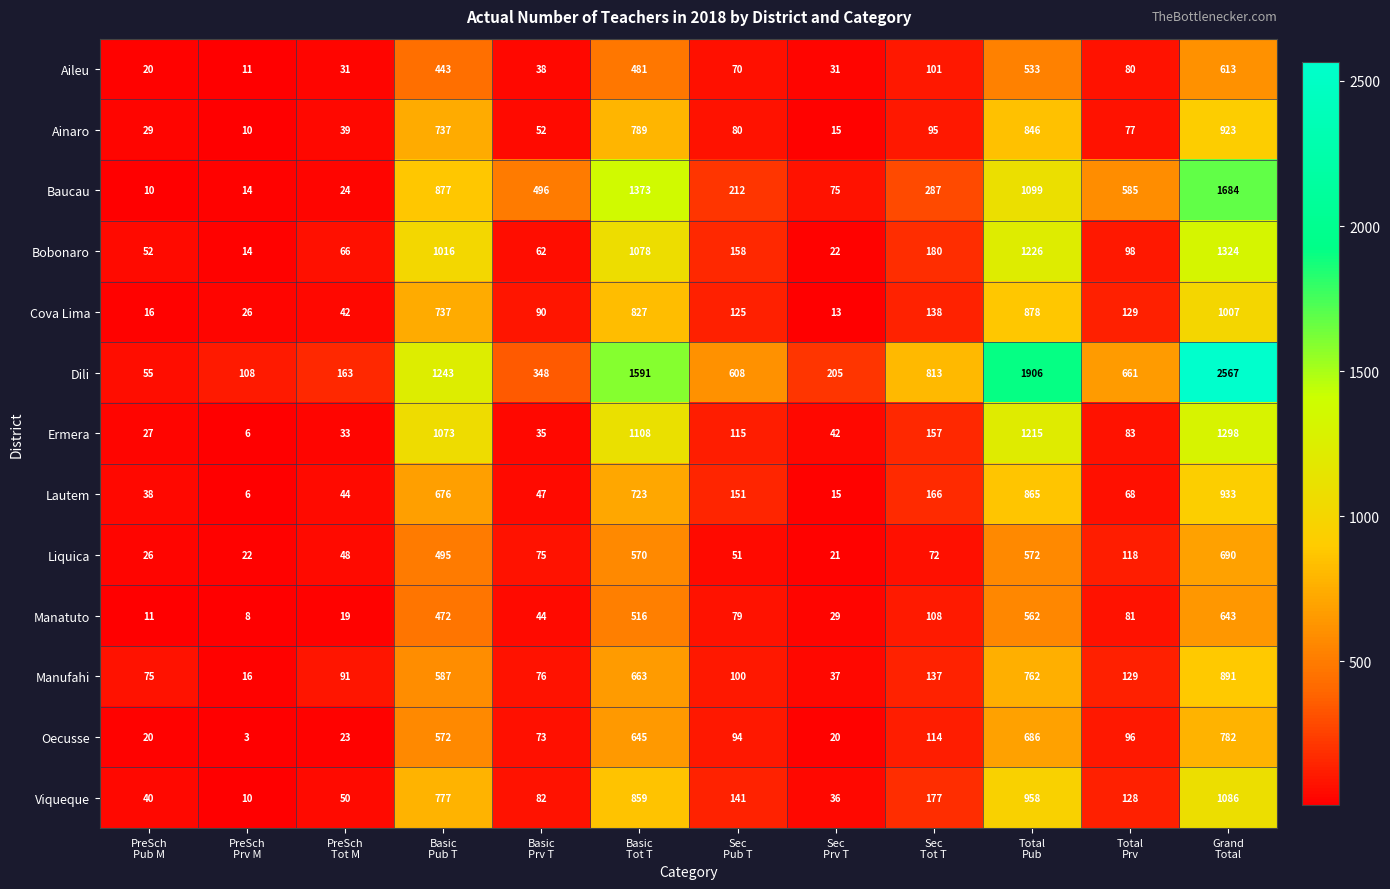

Which category has the lowest value across all series?

PreSch
Prv M